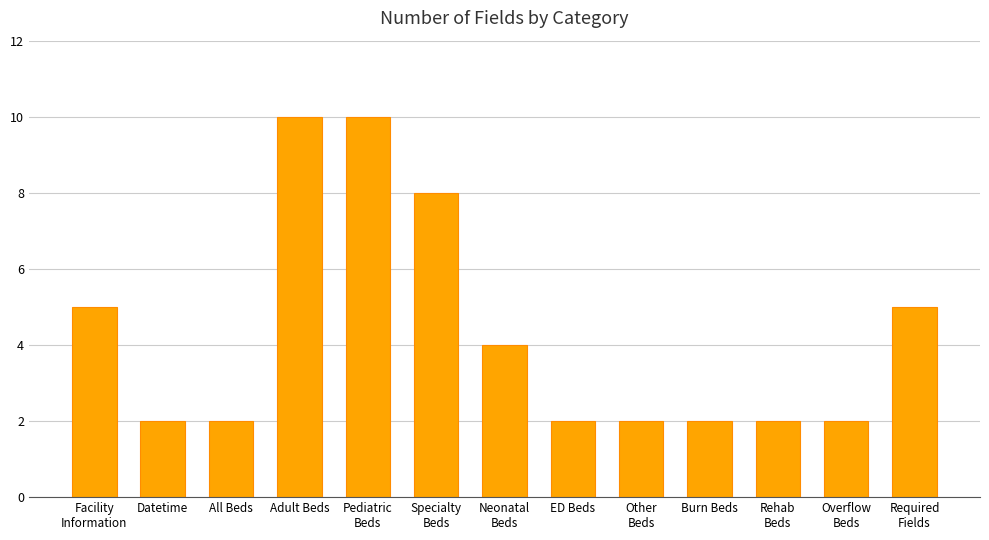

What is the difference between the values at All Beds and Facility
Information?

3